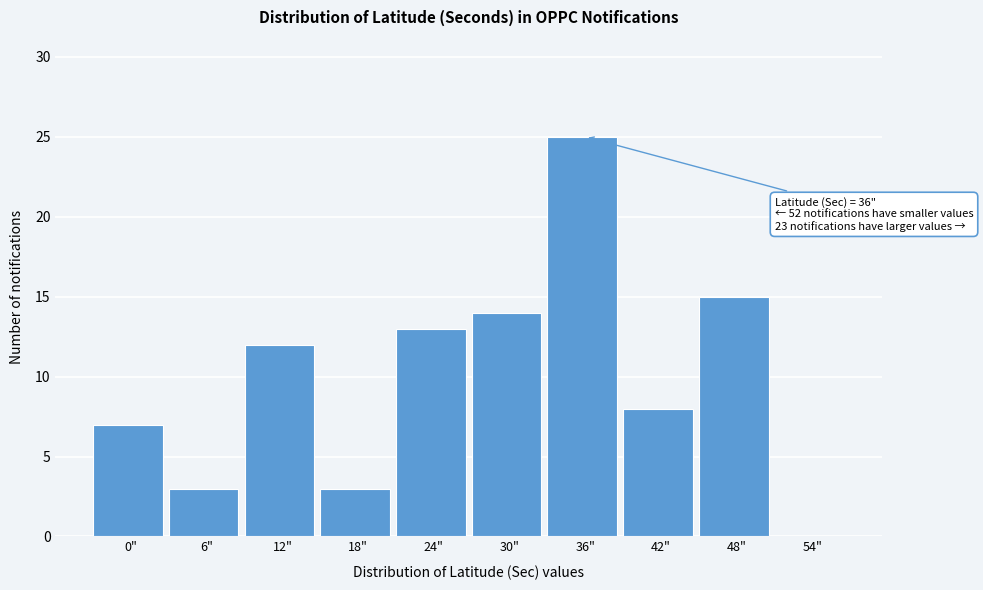

Reading left to right, extract all data points from this chart.

0"=7	6"=3	12"=12	18"=3	24"=13	30"=14	36"=25	42"=8	48"=15	54"=0